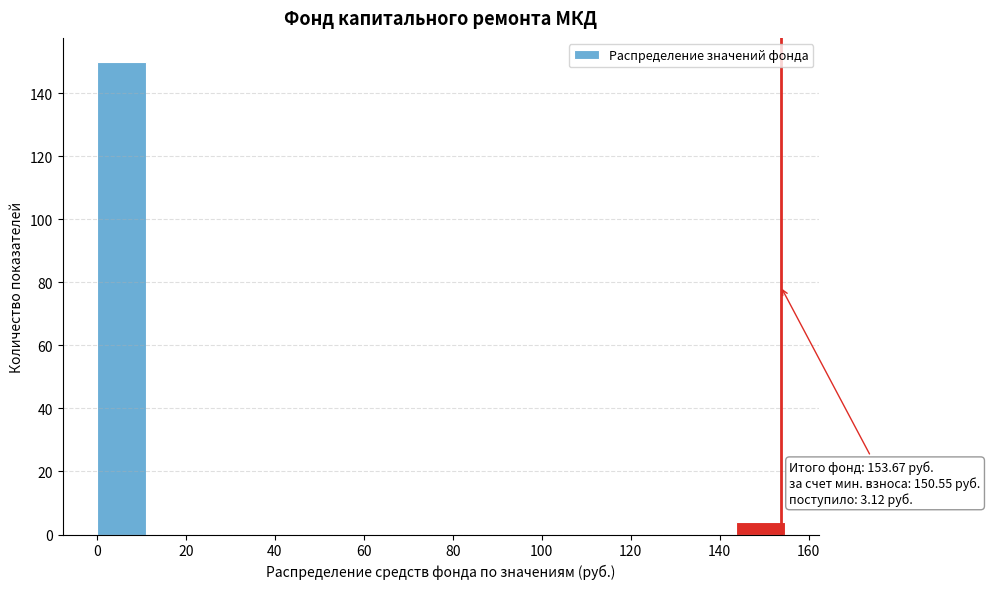

Which range on the x-axis has the tallest bar?

0 to 12